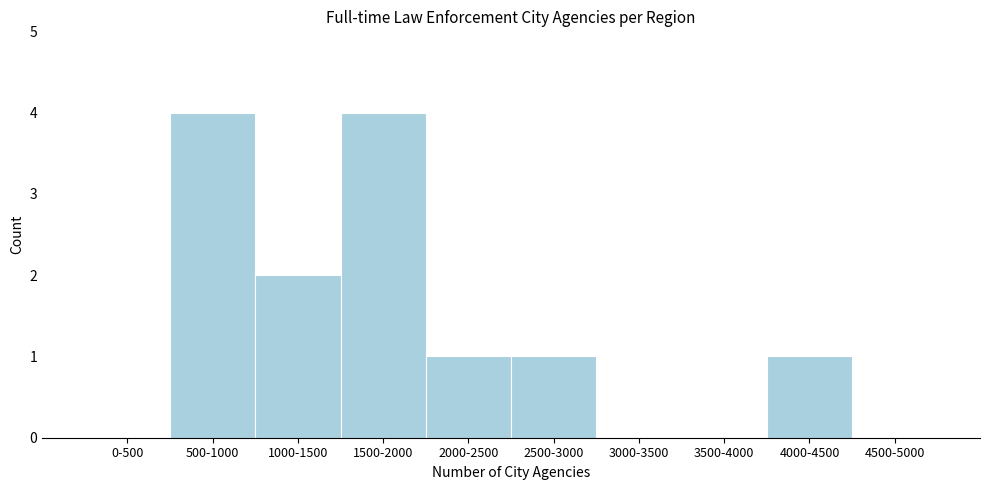

Reading left to right, what are all the values shown in this chart?

0-500=0	500-1000=4	1000-1500=2	1500-2000=4	2000-2500=1	2500-3000=1	3000-3500=0	3500-4000=0	4000-4500=1	4500-5000=0